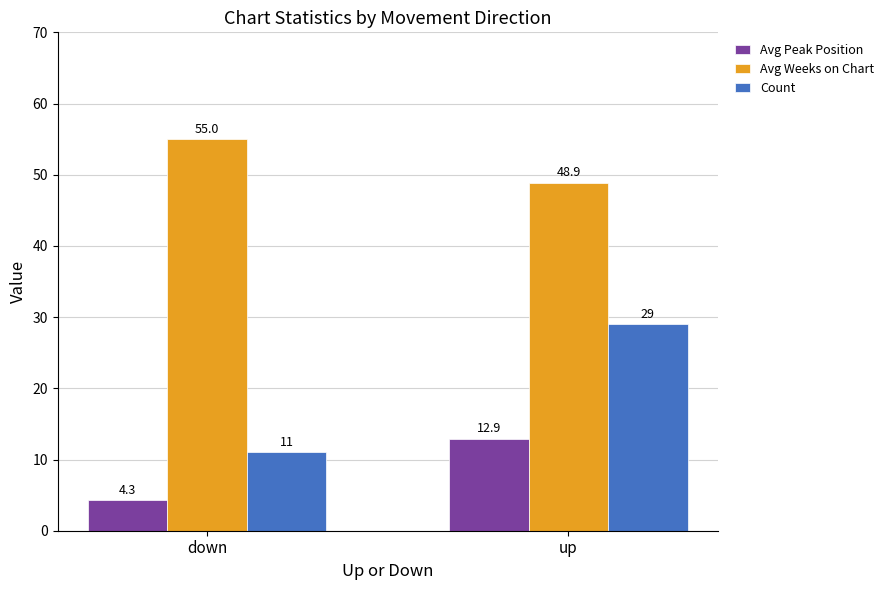

Reading left to right, transcribe all the data shown in this chart.

Avg Peak Position: 4.3	12.9
Avg Weeks on Chart: 55.0	48.9
Count: 11.0	29.0